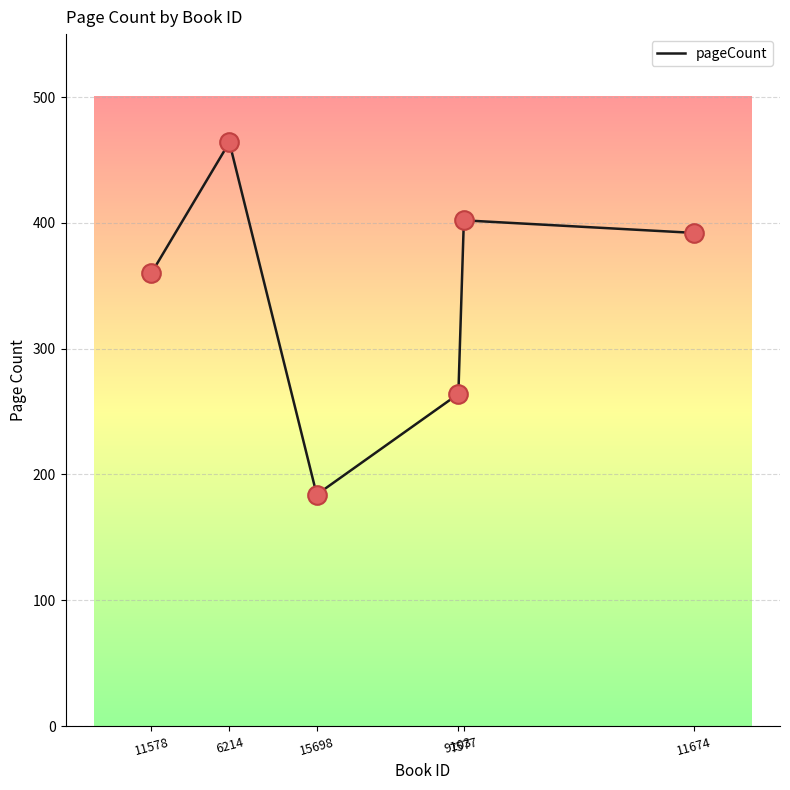

Approximately how many times larger is the value at 11674 compared to 15698?

2.1